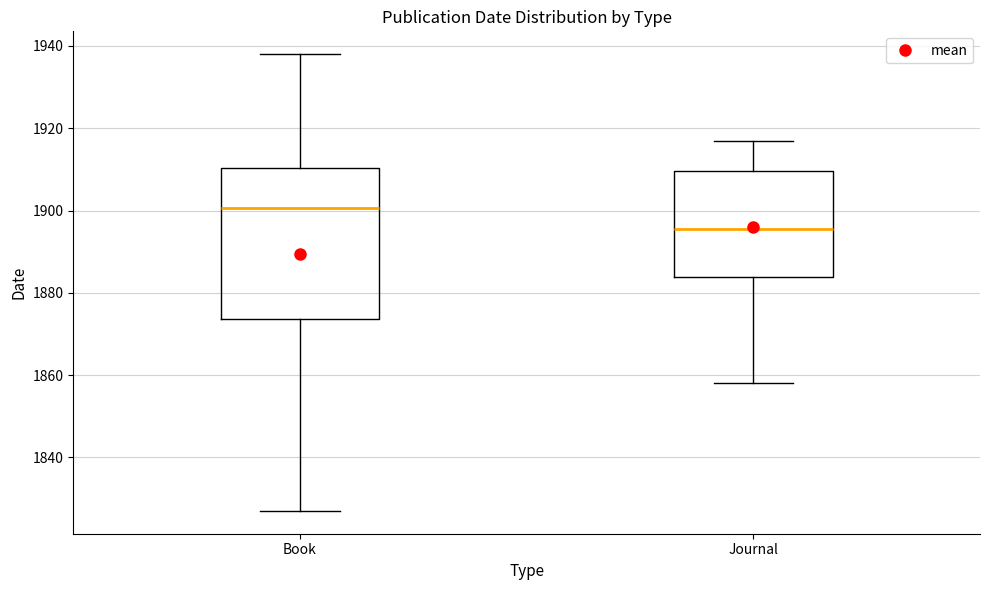

Which box is the tallest, from its lower edge to its upper edge?

Book